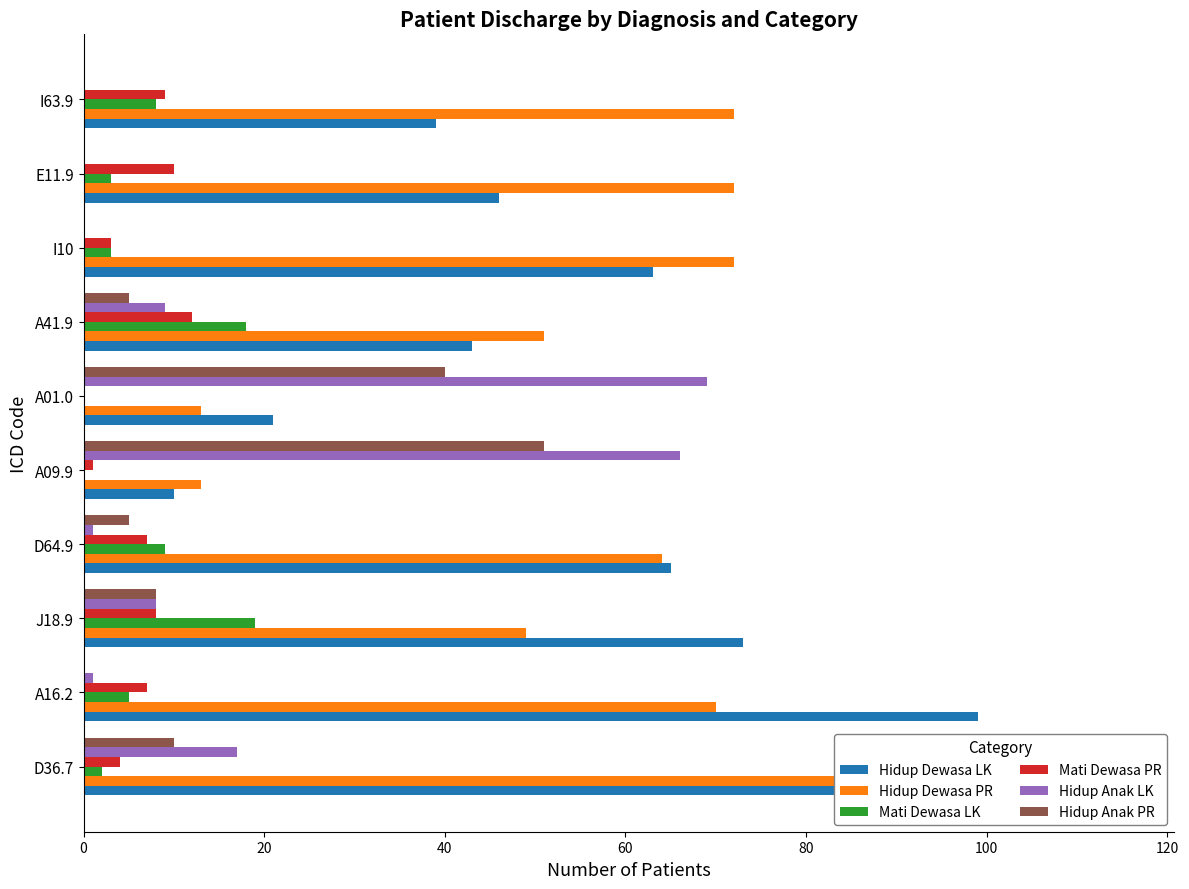

How many values in Mati Dewasa LK are above zero?

8